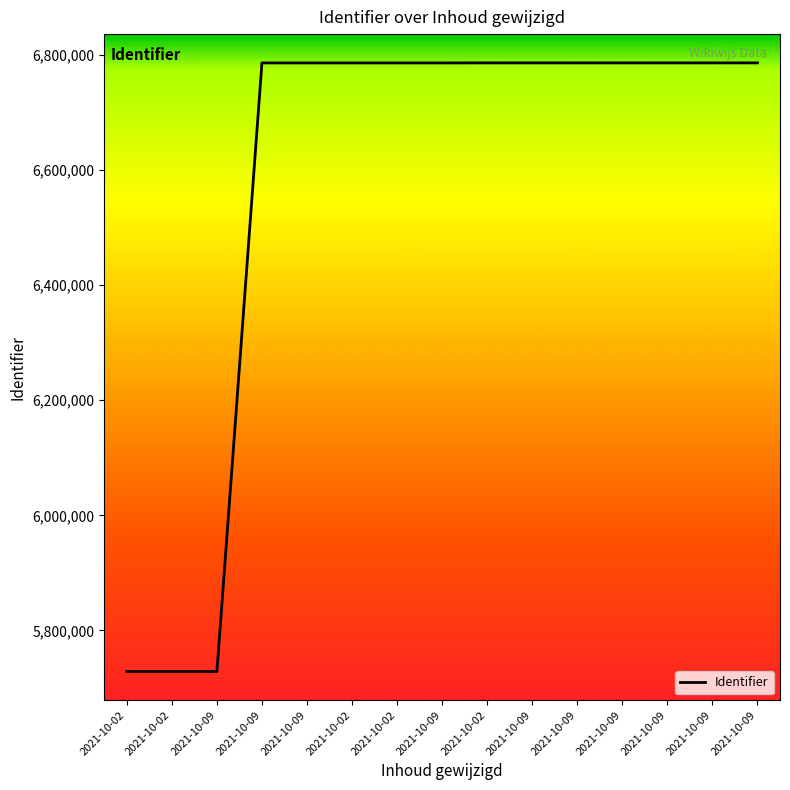

What value does the data have at 2021-10-09, to the nearest 50?

6786450